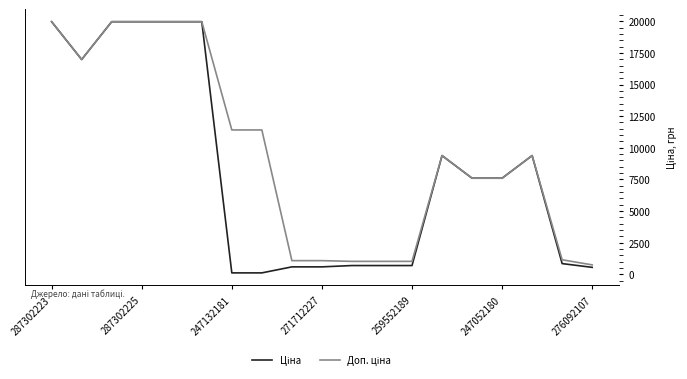

What is the greatest value displayed?

19964.2